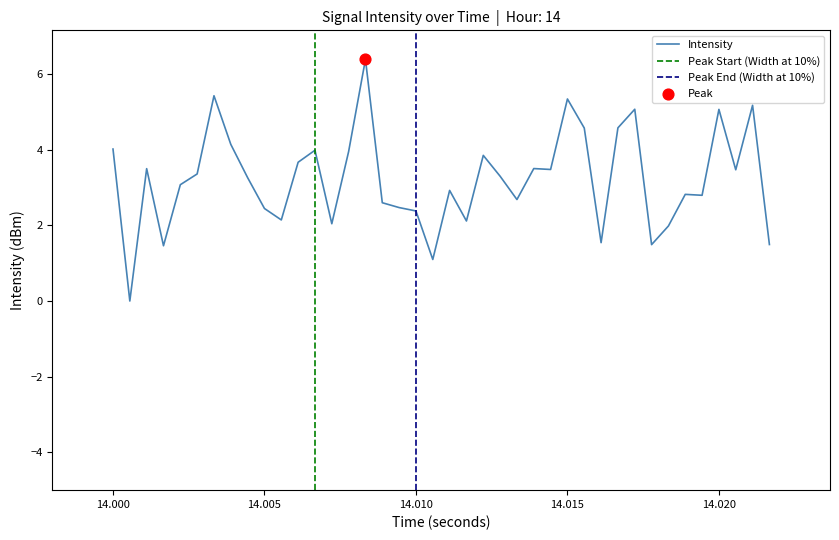

Between 14.010 and 14.005, which is larger?

14.005